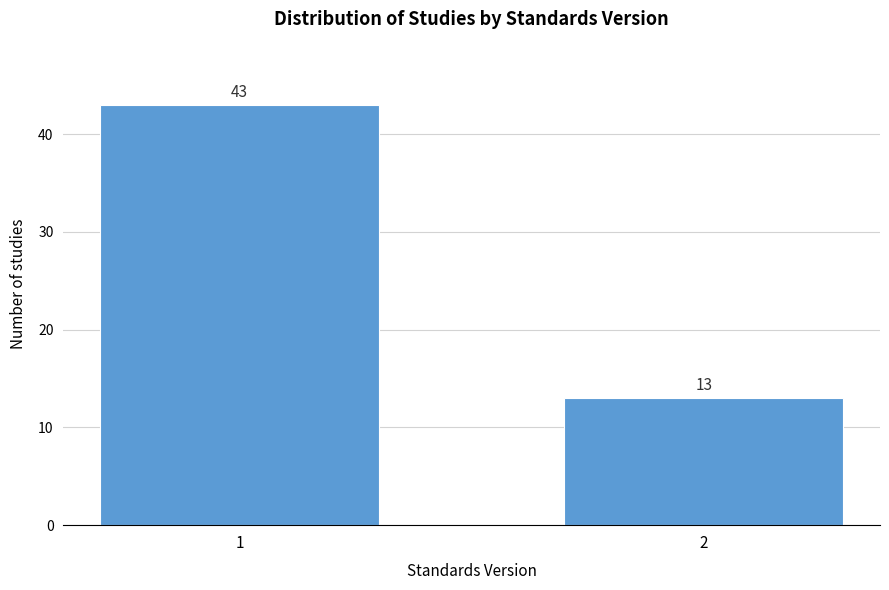

Reading left to right, transcribe all the data shown in this chart.

43	13